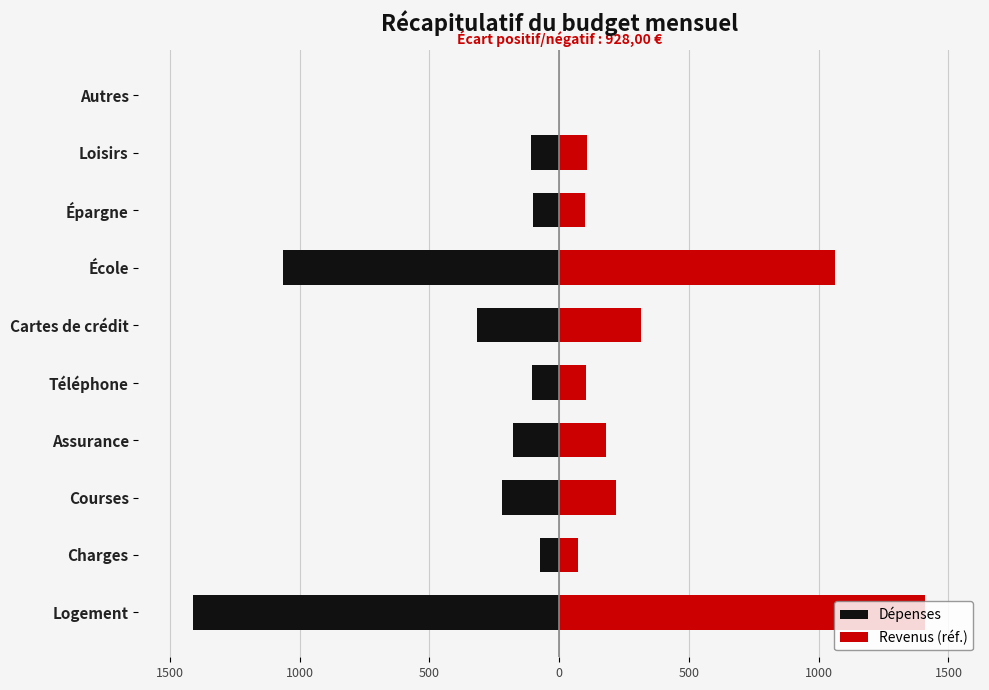

Which series has the largest total across all categories?

Revenus (réf.)